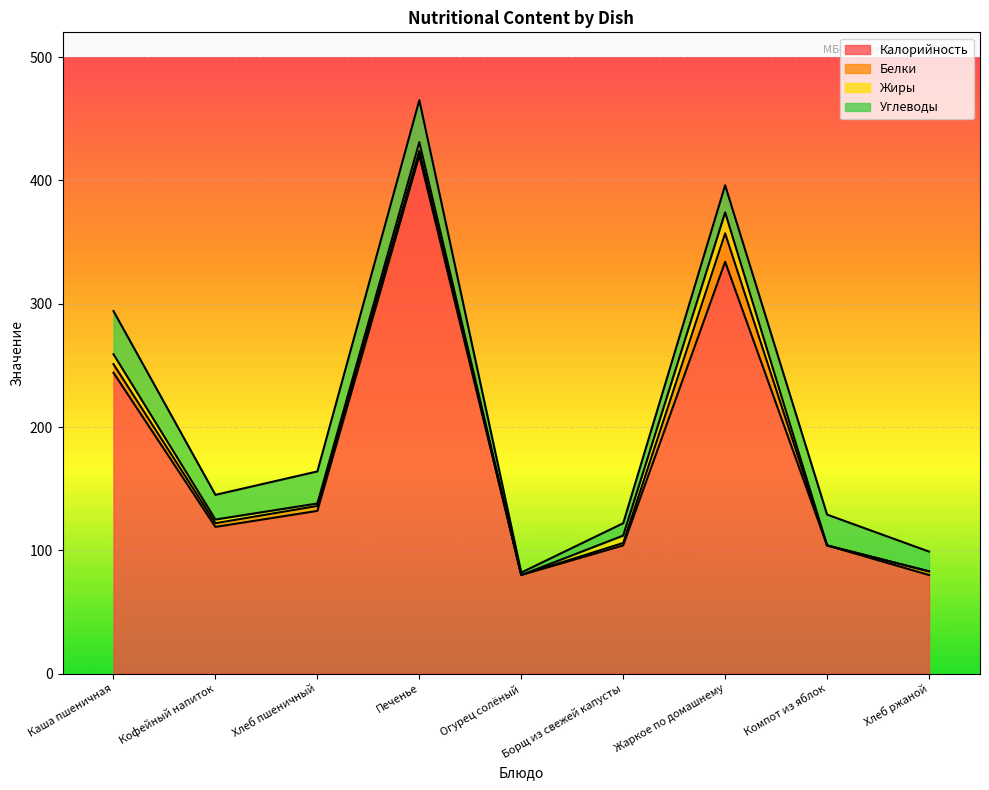

True or false: Углеводы and Калорийность intersect in this chart.

False